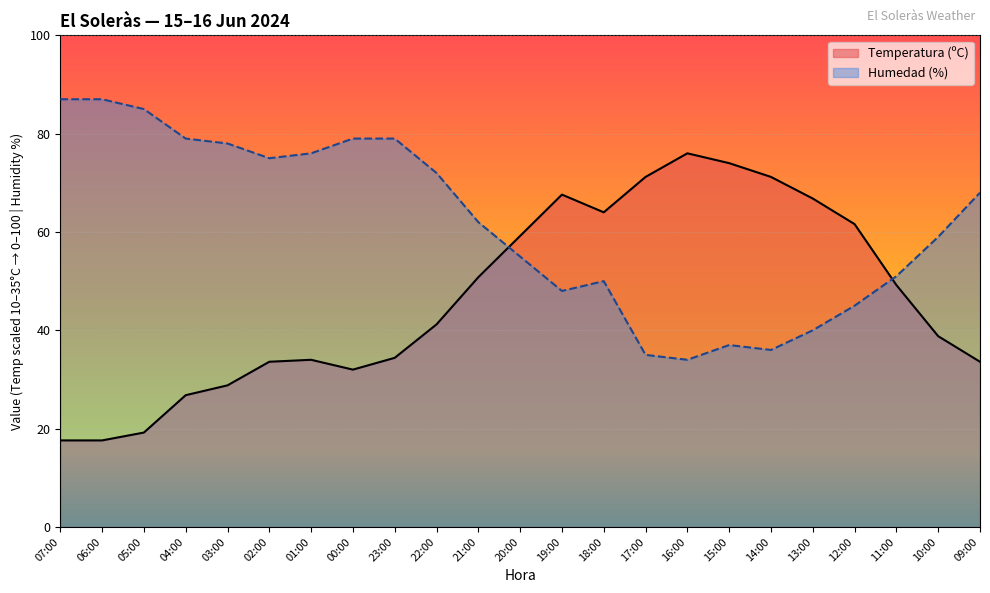

Where is the first local minimum for Temperatura (ºC)?

00:00